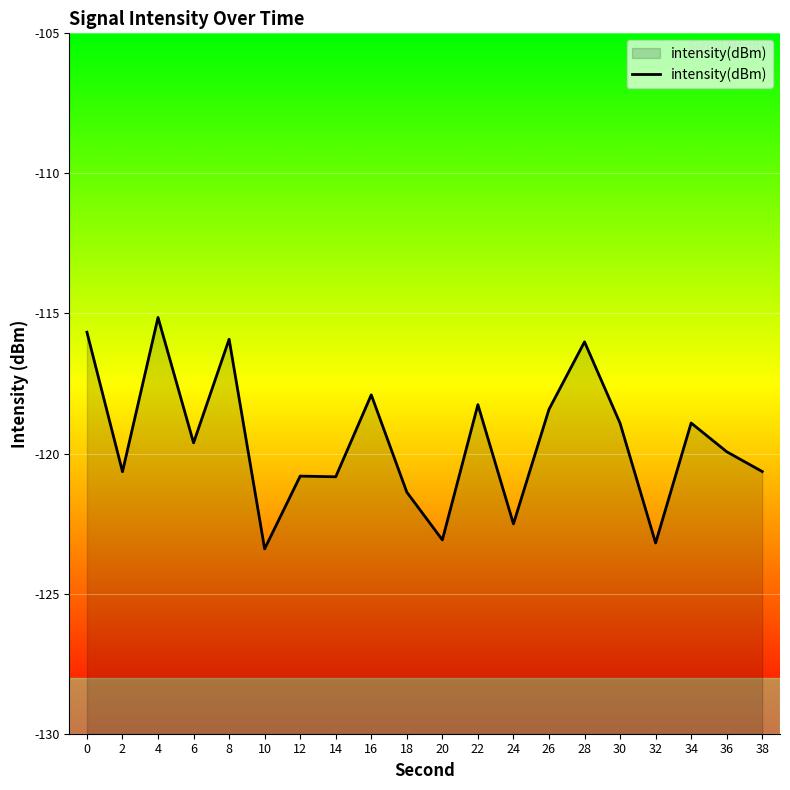

True or false: the data shows -117.9 at 16.

True